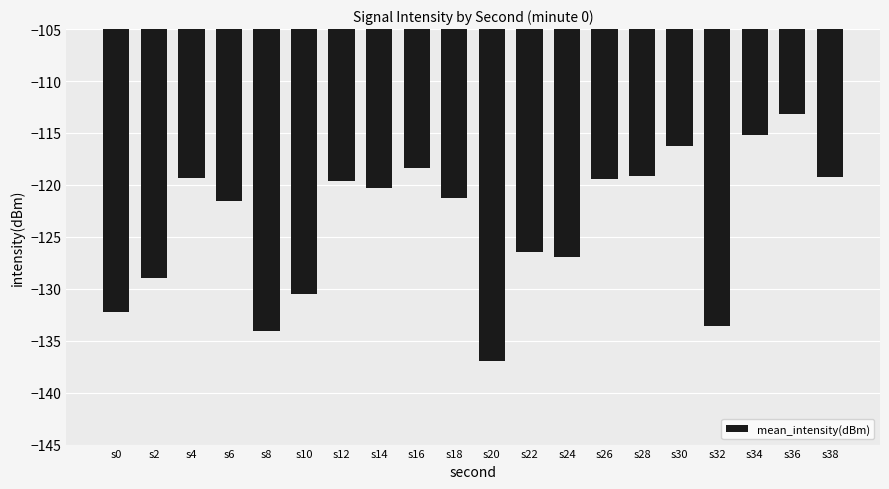

What value does the data have at s10?

-130.6